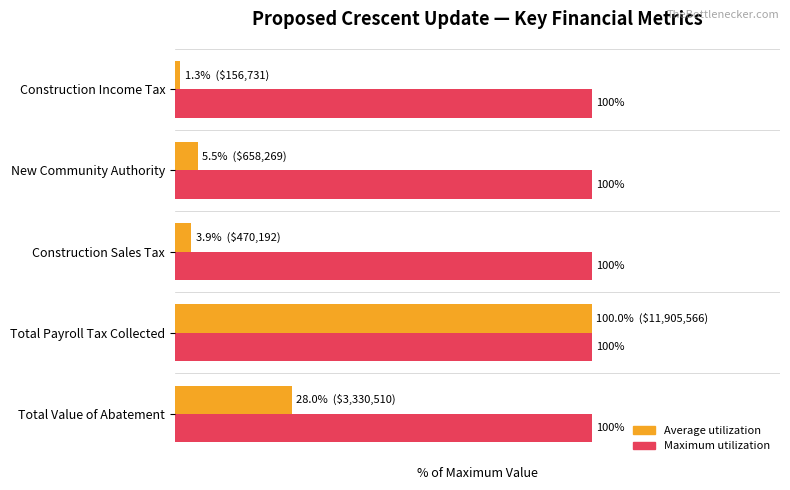

Which category has the lowest value in the Average utilization series?

Construction Income Tax